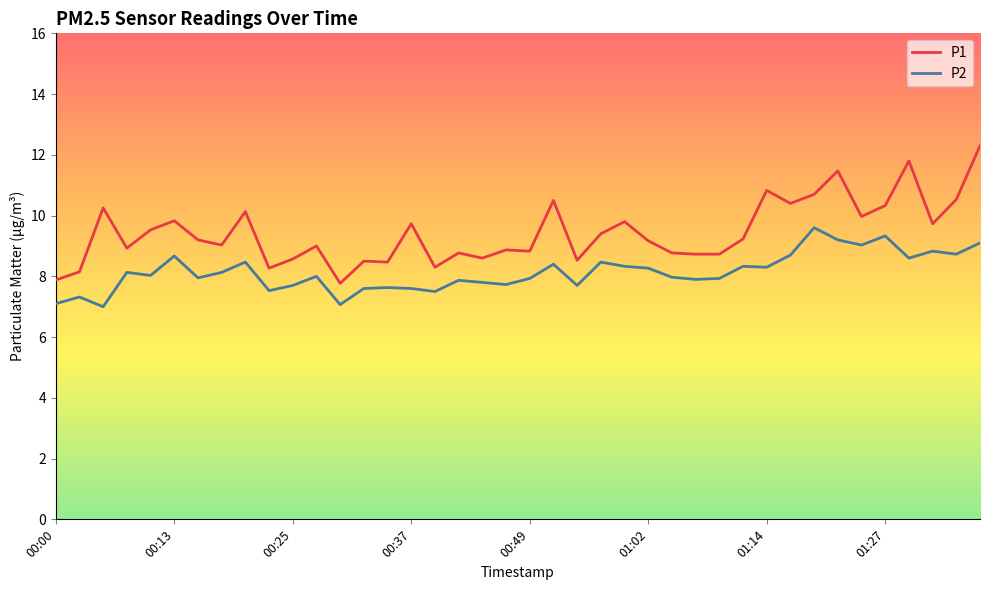

How many distinct data groups are displayed?

2